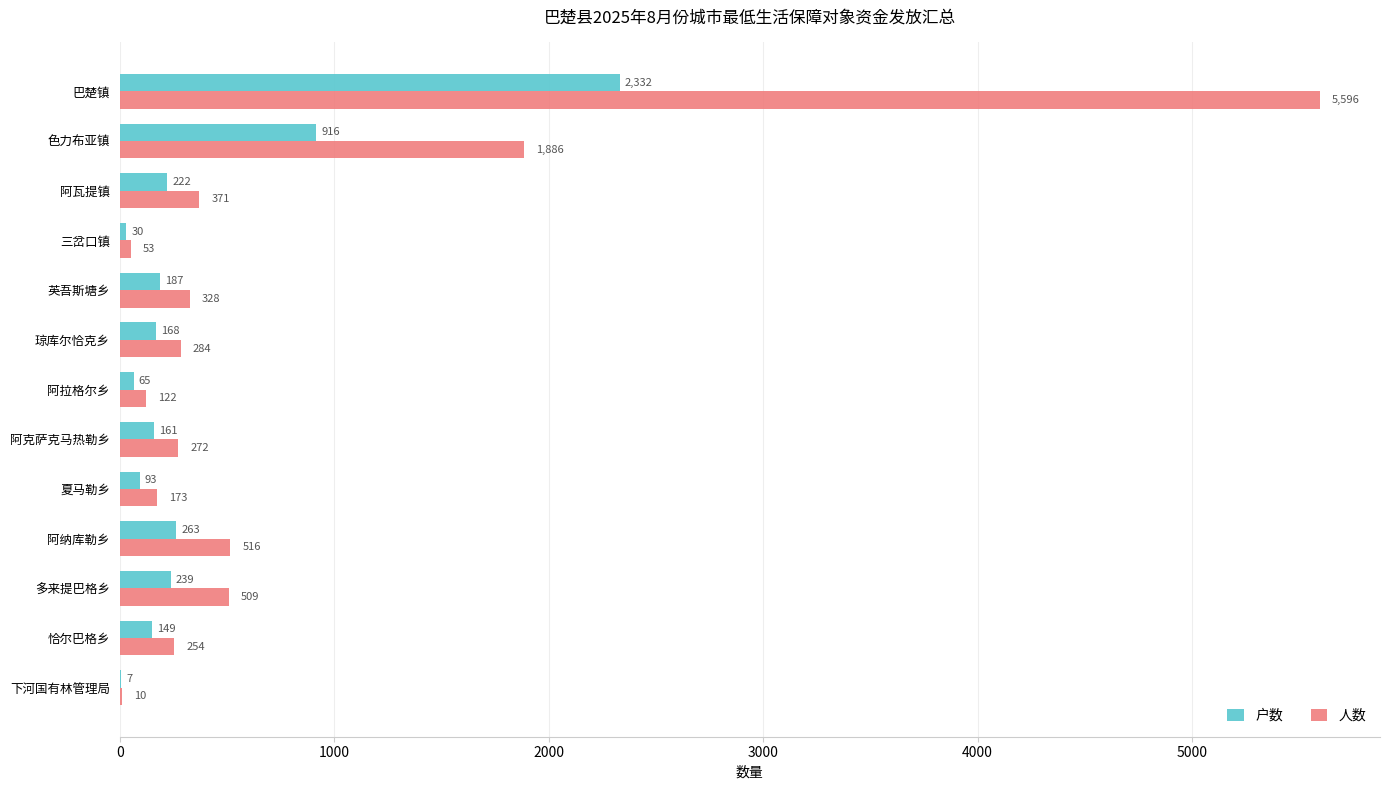

The value of 人数 at 英吾斯塘乡 is 328. True or false?

True